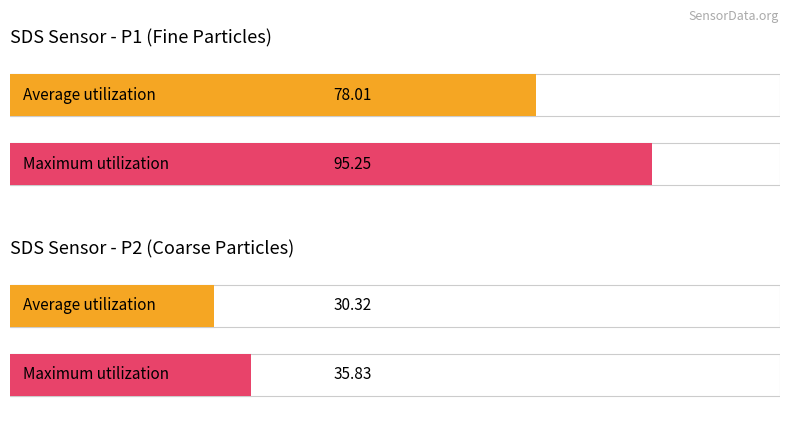

Which series has the widest spread of values?

SDS_P1